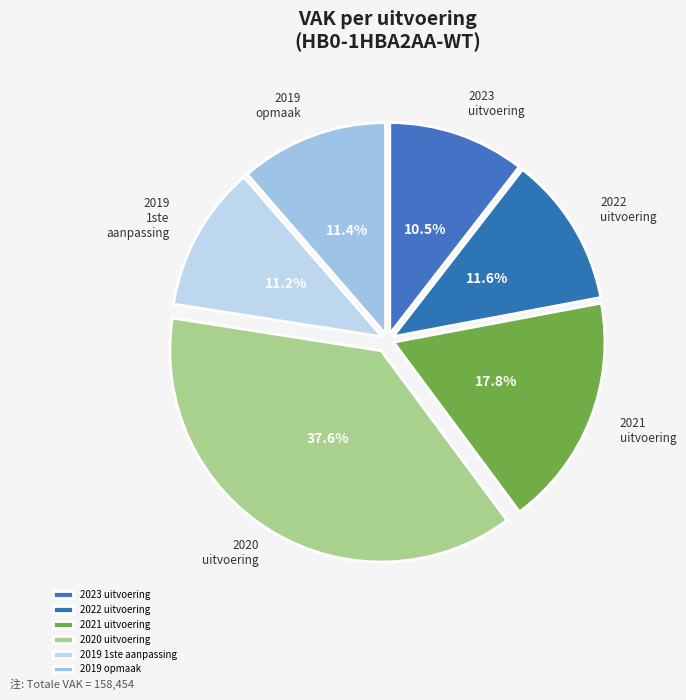

Count the number of slices in the pie.

6